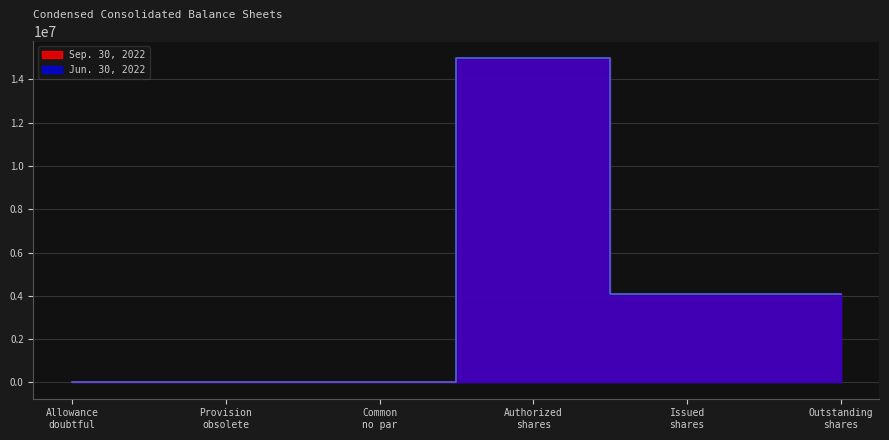

List the series in order of their overall mean, highest first.

Sep. 30, 2022, Jun. 30, 2022